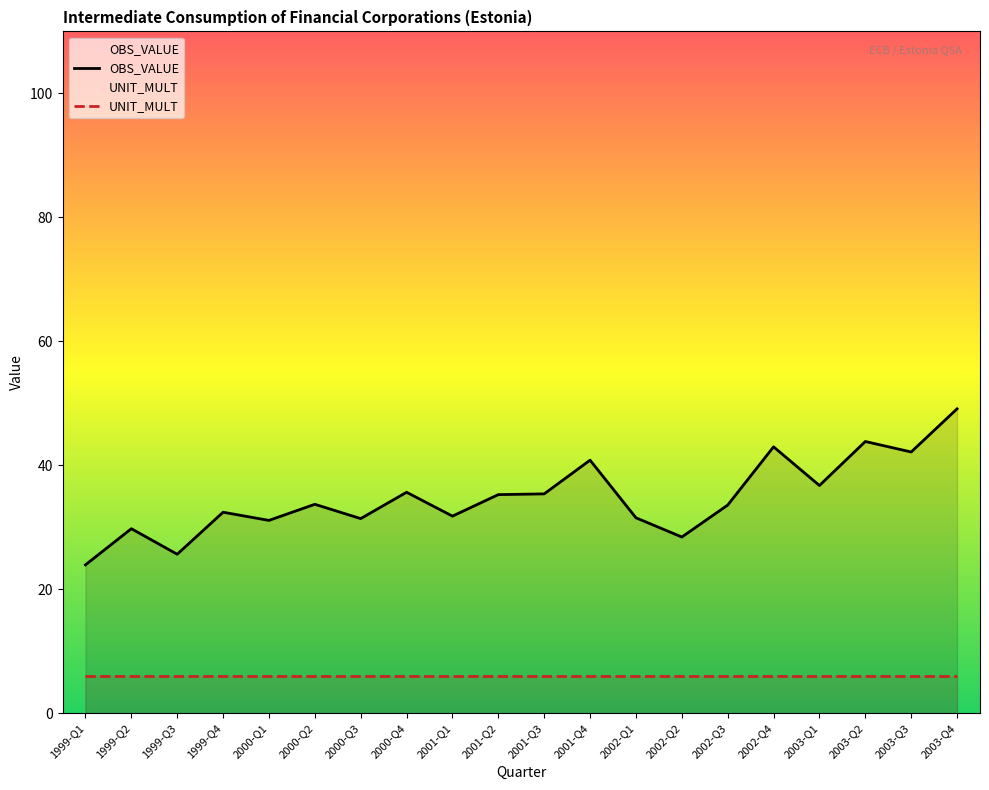

What is the label of the 18th point from the right?

1999-Q3